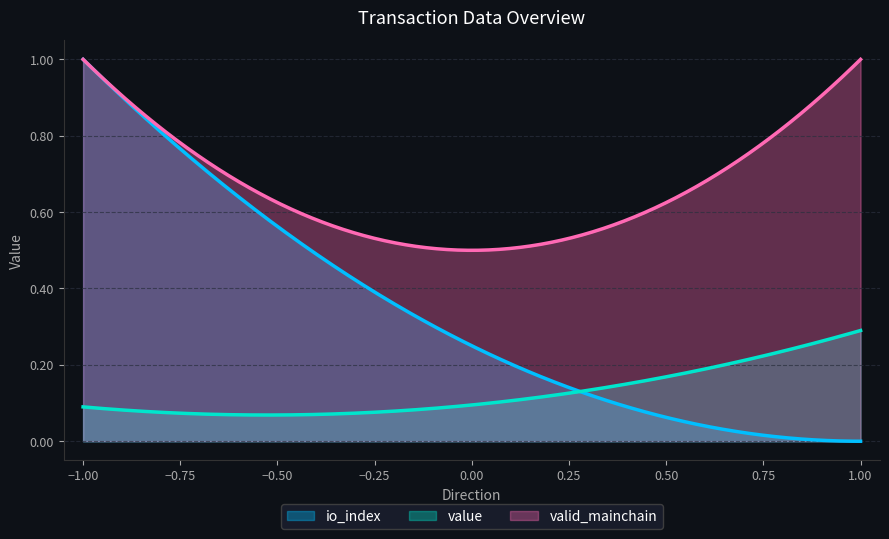

At how many categories does at least one series exceed 0?

300